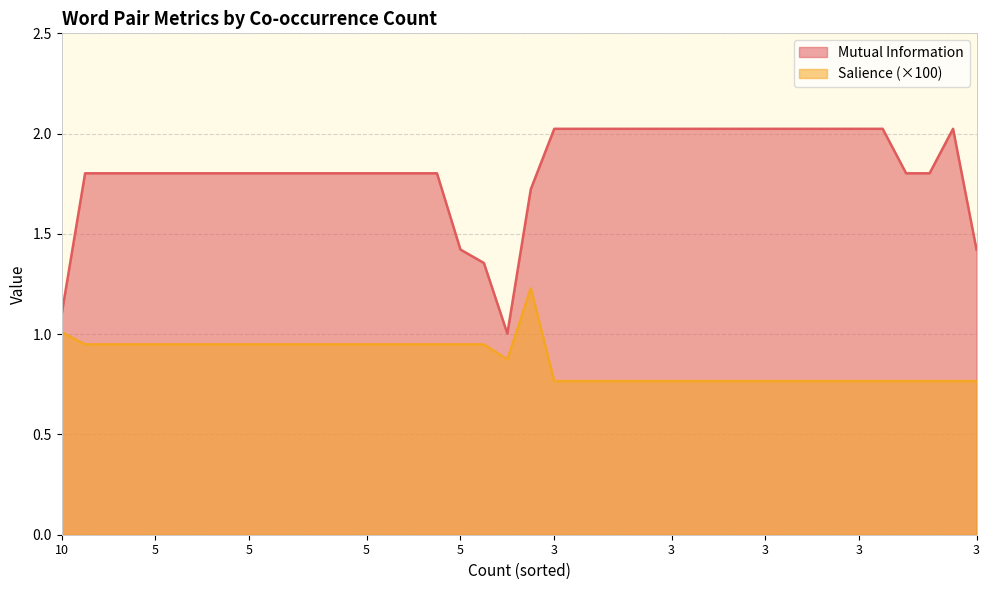

Rank the series by their average value, from highest to lowest.

Mutual Information, Salience (×100)